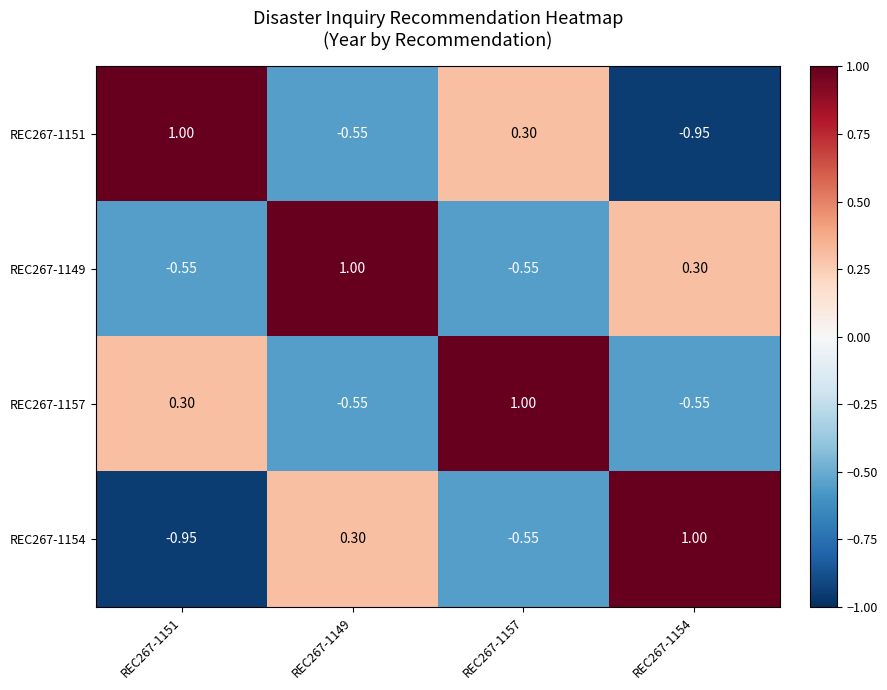

Is the value of REC267-1151 at REC267-1151 greater than the value of REC267-1154 at REC267-1151?

Yes